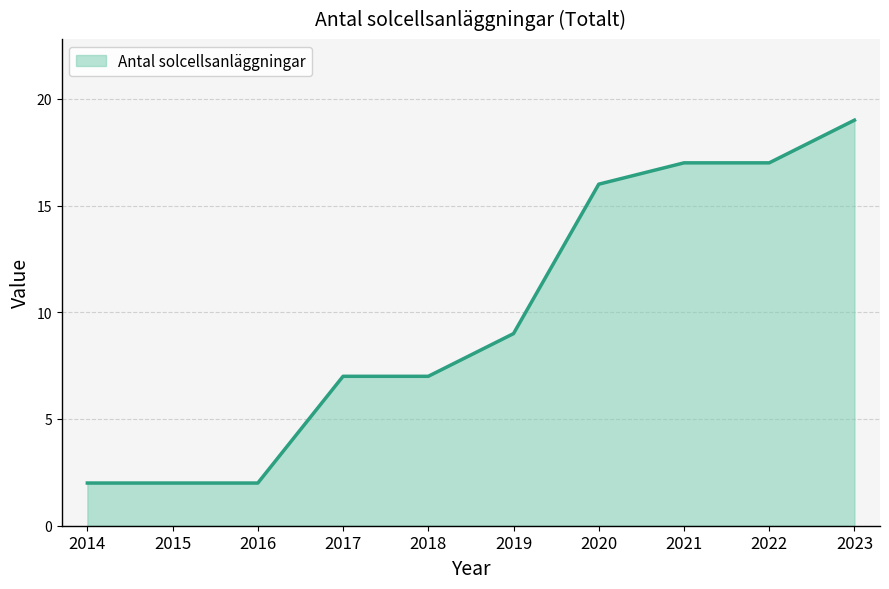

What is the difference between the maximum and minimum values?

17